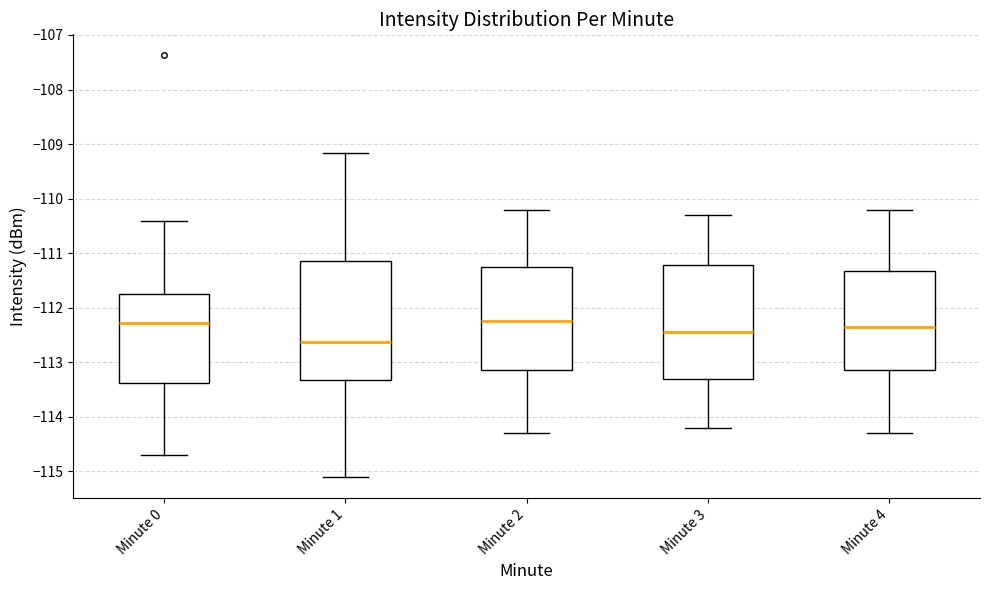

Which box's median line is the lowest?

Minute 1